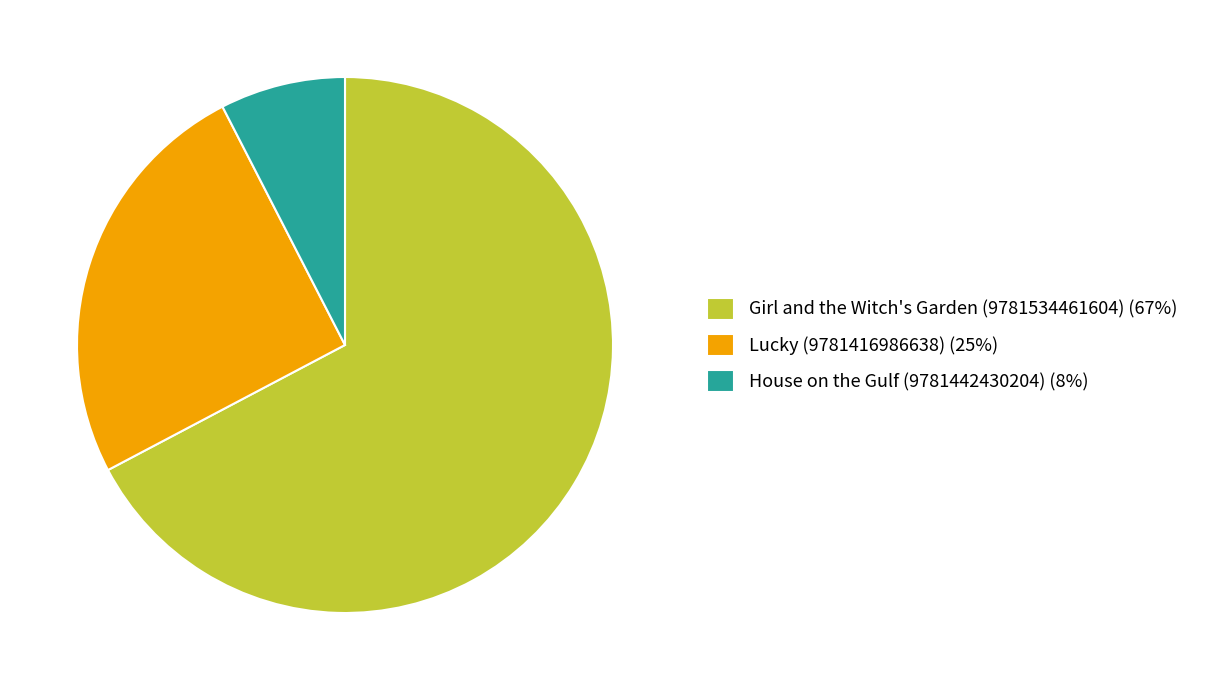

Is there a majority slice in this chart?

Yes